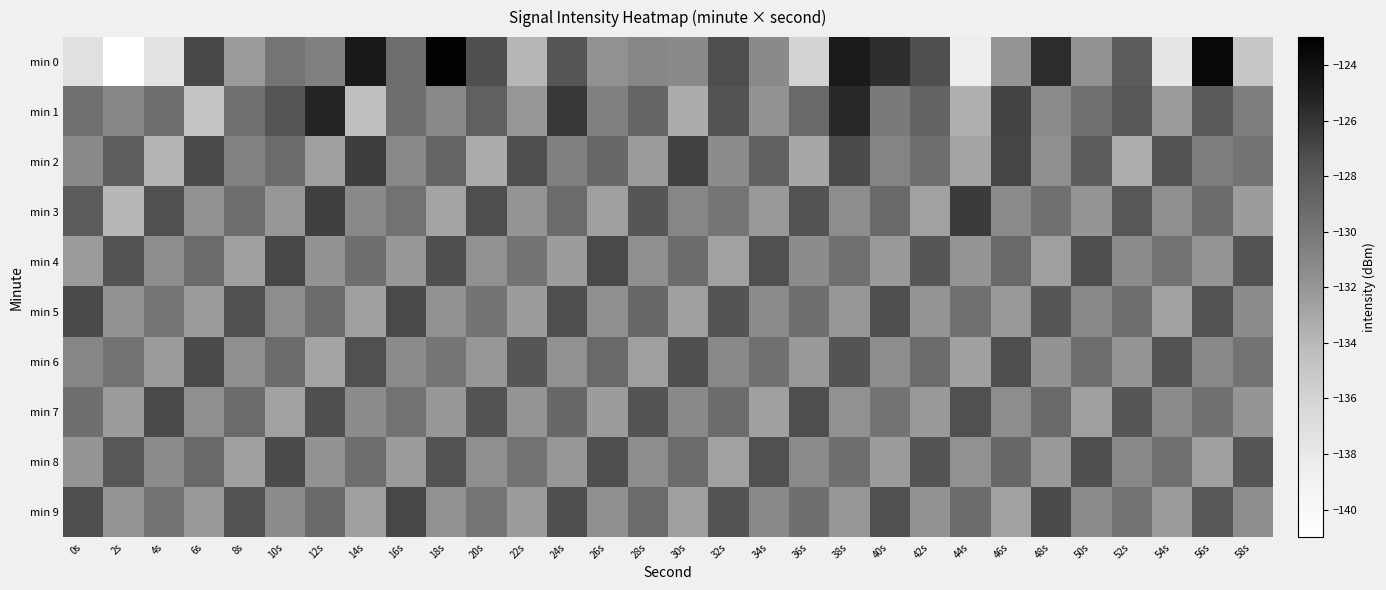

Reading right to left, extract all data points from this chart.

min 0: 58s=-135.0	56s=-123.5	54s=-137.8	52s=-128.2	50s=-131.7	48s=-125.6	46s=-131.9	44s=-138.4	42s=-127.4	40s=-125.7	38s=-124.7	36s=-136.0	34s=-131.3	32s=-127.3	30s=-131.3	28s=-131.0	26s=-131.7	24s=-127.8	22s=-133.8	20s=-127.4	18s=-123.2	16s=-129.4	14s=-124.6	12s=-130.6	10s=-129.8	8s=-132.3	6s=-127.0	4s=-137.4	2s=-141.0	0s=-137.2
min 1: 58s=-130.5	56s=-128.1	54s=-132.4	52s=-127.9	50s=-129.6	48s=-131.3	46s=-126.8	44s=-133.5	42s=-128.7	40s=-130.2	38s=-125.4	36s=-129.1	34s=-131.8	32s=-127.6	30s=-133.2	28s=-128.9	26s=-130.7	24s=-126.3	22s=-132.1	20s=-128.5	18s=-131.1	16s=-129.4	14s=-134.4	12s=-125.3	10s=-127.7	8s=-129.6	6s=-134.8	4s=-129.4	2s=-131.0	0s=-129.6
min 2: 58s=-129.8	56s=-130.4	54s=-127.7	52s=-133.4	50s=-128.3	48s=-131.6	46s=-126.9	44s=-132.8	42s=-129.5	40s=-130.9	38s=-127.2	36s=-133.0	34s=-128.6	32s=-131.4	30s=-126.7	28s=-132.3	26s=-129.0	24s=-130.6	22s=-127.4	20s=-133.2	18s=-128.8	16s=-131.1	14s=-126.5	12s=-132.6	10s=-129.3	8s=-130.8	6s=-127.1	4s=-133.7	2s=-128.4	0s=-131.2
min 3: 58s=-132.4	56s=-129.3	54s=-131.6	52s=-127.9	50s=-132.0	48s=-129.6	46s=-131.3	44s=-126.4	42s=-132.7	40s=-129.1	38s=-131.5	36s=-127.6	34s=-132.2	32s=-129.9	30s=-131.0	28s=-127.8	26s=-132.5	24s=-129.2	22s=-131.9	20s=-127.3	18s=-132.8	16s=-129.7	14s=-131.2	12s=-126.6	10s=-132.1	8s=-129.4	6s=-131.7	4s=-127.5	2s=-133.9	0s=-128.2
min 4: 58s=-127.6	56s=-132.0	54s=-129.7	52s=-131.3	50s=-127.3	48s=-132.5	46s=-129.1	44s=-131.9	42s=-127.8	40s=-132.2	38s=-129.6	36s=-131.4	34s=-127.5	32s=-132.7	30s=-129.3	28s=-131.6	26s=-127.1	24s=-132.4	22s=-129.8	20s=-131.7	18s=-127.4	16s=-132.1	14s=-129.5	12s=-131.8	10s=-127.0	8s=-132.6	6s=-129.2	4s=-131.5	2s=-127.7	0s=-132.3
min 5: 58s=-131.4	56s=-127.6	54s=-132.7	52s=-129.5	50s=-131.1	48s=-127.8	46s=-132.2	44s=-129.6	42s=-131.9	40s=-127.4	38s=-132.1	36s=-129.4	34s=-131.3	32s=-127.7	30s=-132.5	28s=-129.0	26s=-131.6	24s=-127.3	22s=-132.4	20s=-129.8	18s=-131.7	16s=-127.1	14s=-132.6	12s=-129.2	10s=-131.5	8s=-127.5	6s=-132.3	4s=-129.9	2s=-131.8	0s=-127.2
min 6: 58s=-129.8	56s=-131.2	54s=-127.6	52s=-132.0	50s=-129.4	48s=-131.8	46s=-127.3	44s=-132.6	42s=-129.2	40s=-131.5	38s=-127.7	36s=-132.2	34s=-129.6	32s=-131.1	30s=-127.4	28s=-132.5	26s=-129.1	24s=-131.7	22s=-127.8	20s=-132.1	18s=-129.9	16s=-131.3	14s=-127.5	12s=-132.8	10s=-129.3	8s=-131.6	6s=-127.2	4s=-132.4	2s=-129.7	0s=-131.0
min 7: 58s=-132.0	56s=-129.6	54s=-131.3	52s=-127.8	50s=-132.5	48s=-129.1	46s=-131.5	44s=-127.5	42s=-132.2	40s=-129.8	38s=-131.7	36s=-127.3	34s=-132.6	32s=-129.3	30s=-131.2	28s=-127.7	26s=-132.4	24s=-129.0	22s=-131.9	20s=-127.6	18s=-132.1	16s=-129.7	14s=-131.4	12s=-127.4	10s=-132.7	8s=-129.2	6s=-131.6	4s=-127.1	2s=-132.3	0s=-129.5
min 8: 58s=-127.8	56s=-132.5	54s=-129.6	52s=-131.1	50s=-127.4	48s=-132.2	46s=-129.0	44s=-131.7	42s=-127.7	40s=-132.4	38s=-129.5	36s=-131.3	34s=-127.5	32s=-132.7	30s=-129.2	28s=-131.5	26s=-127.3	24s=-132.1	22s=-129.8	20s=-131.6	18s=-127.6	16s=-132.3	14s=-129.4	12s=-131.8	10s=-127.2	8s=-132.6	6s=-129.1	4s=-131.4	2s=-127.9	0s=-132.0
min 9: 58s=-131.5	56s=-127.9	54s=-132.4	52s=-129.8	50s=-131.3	48s=-127.2	46s=-132.7	44s=-129.3	42s=-131.8	40s=-127.5	38s=-132.1	36s=-129.5	34s=-131.2	32s=-127.7	30s=-132.6	28s=-129.2	26s=-131.6	24s=-127.4	22s=-132.3	20s=-129.9	18s=-131.7	16s=-127.0	14s=-132.5	12s=-129.1	10s=-131.4	8s=-127.6	6s=-132.2	4s=-129.7	2s=-131.9	0s=-127.3